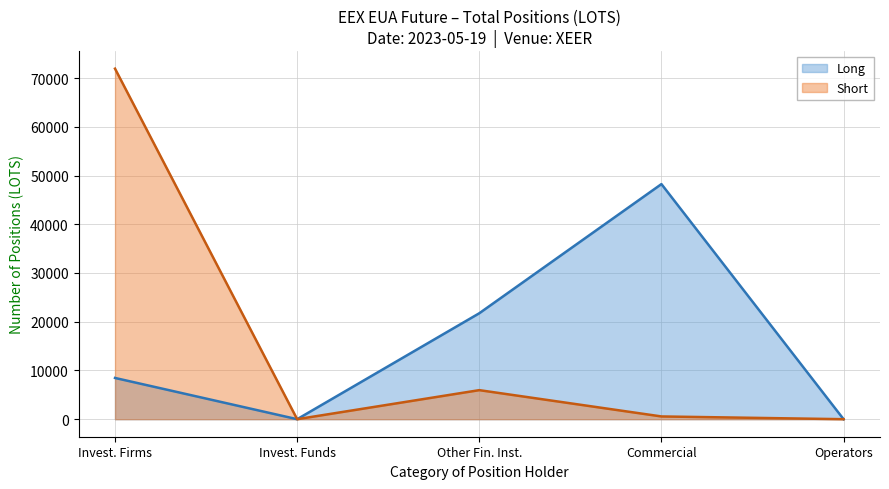

Where is Long nearest to the value 24122?

Other Fin. Inst.